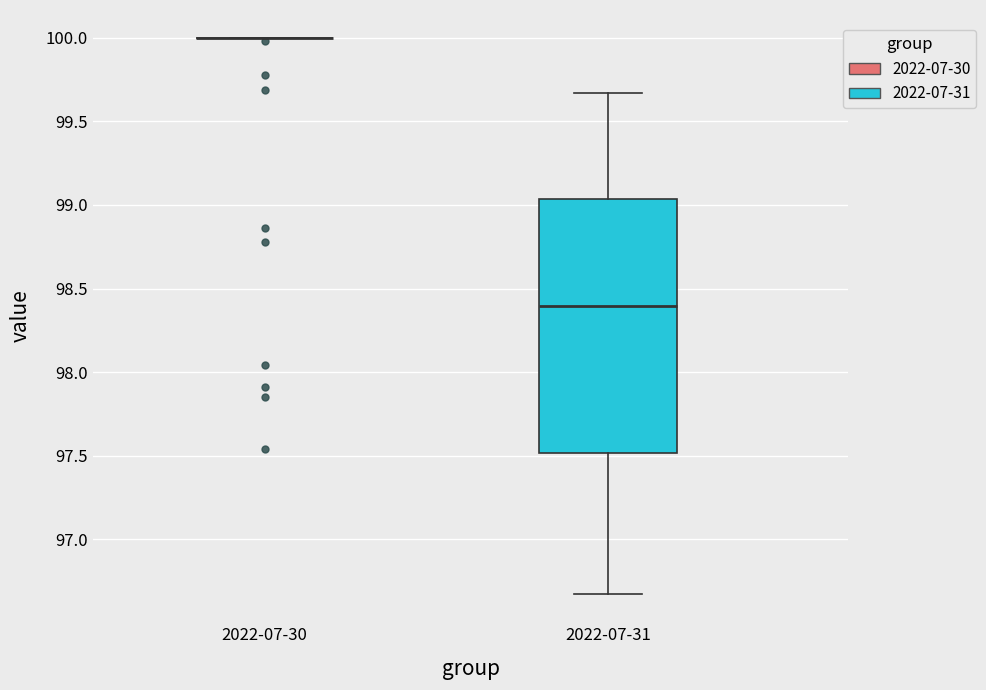

Reading left to right, read every box against the y-axis: the position of its median line, the range the box covers, and the ends of its whiskers. The values are not printed on the chart, so give them approximately, as read against the axis.

2022-07-30: box collapsed to a line at 100.00, whiskers 100.00 to 100.00
2022-07-31: median 98.40, box 97.50 to 99.05, whiskers 96.65 to 99.65